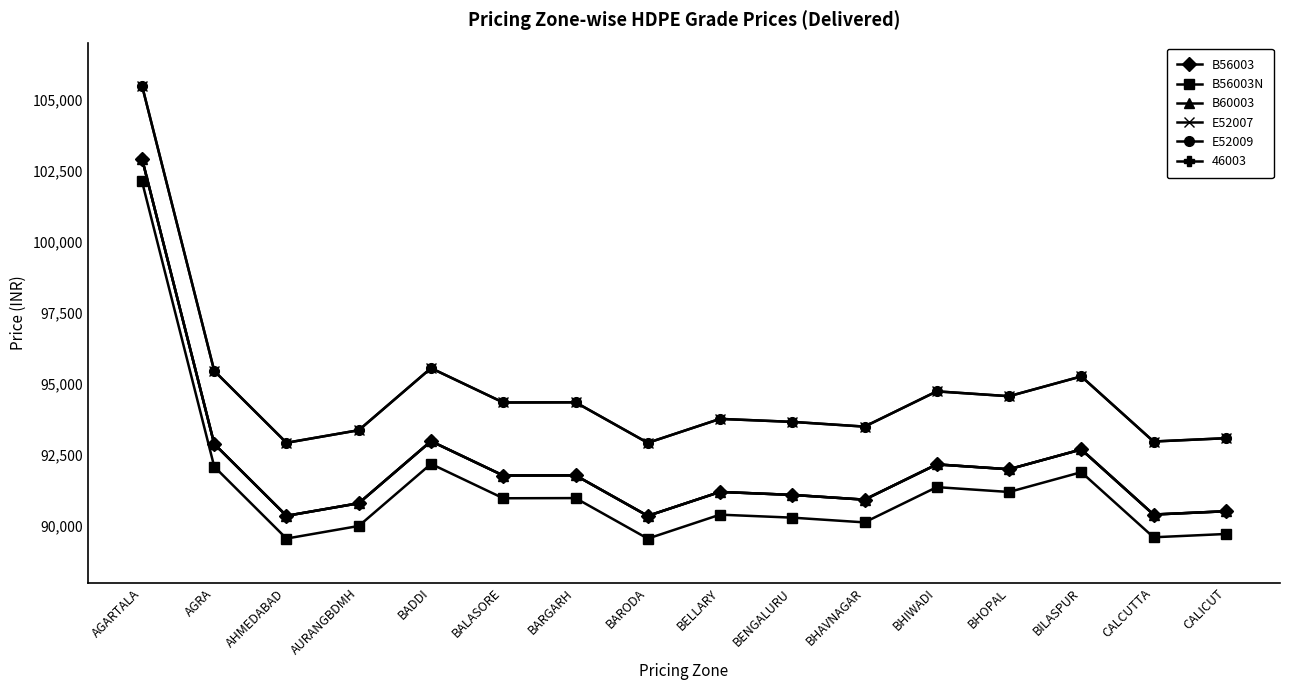

Is it true that E52009 equals 93760 at BELLARY?

True